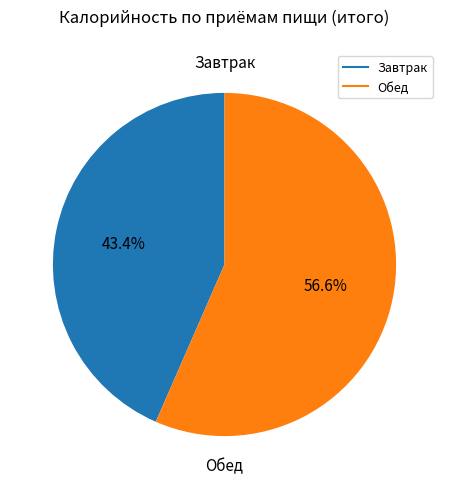

Which category has the biggest portion of the pie?

Обед